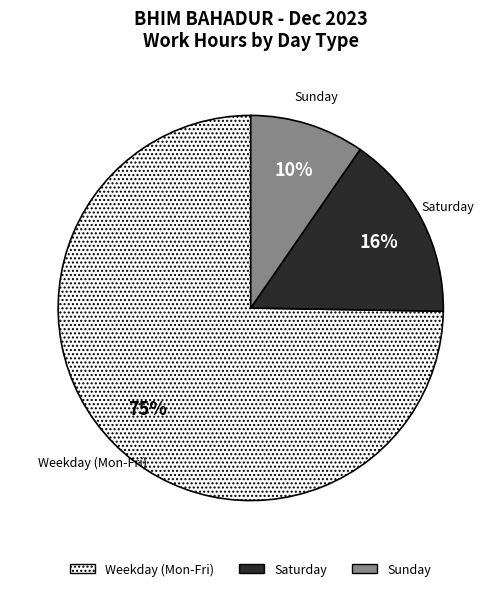

How many slices are in this pie chart?

3